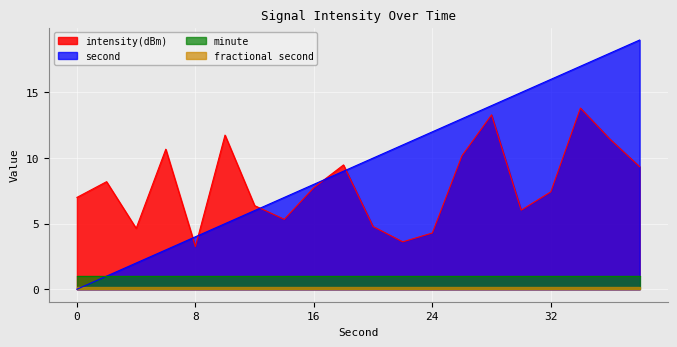

At how many categories does at least one series exceed 3?

20